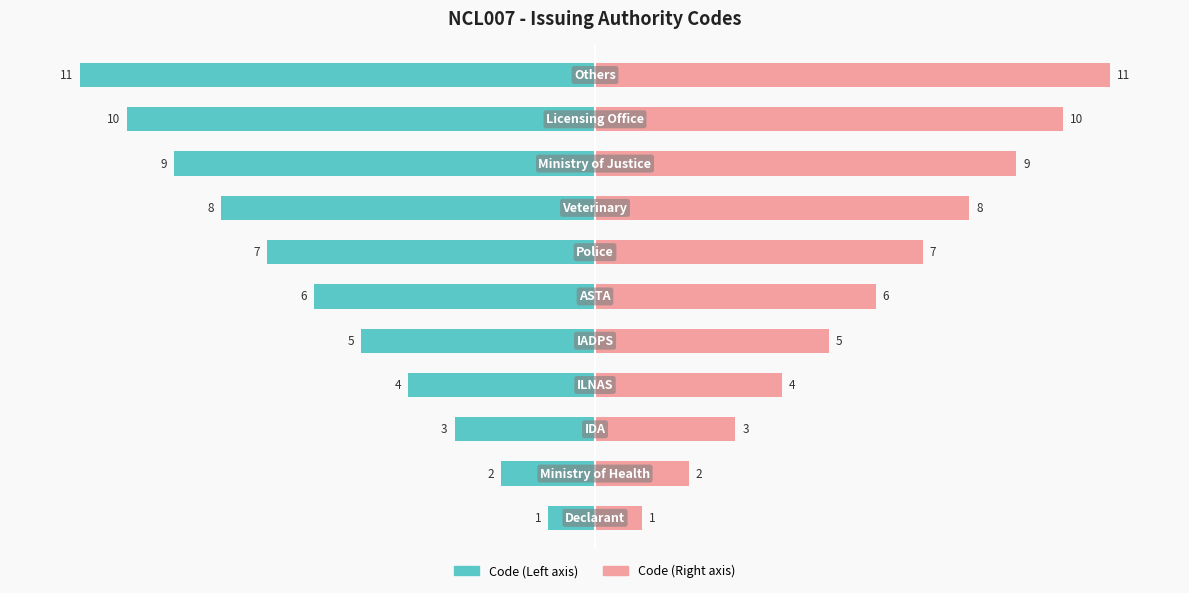

Rank the series by their average value, from lowest to highest.

Code (Left), Code (Right)